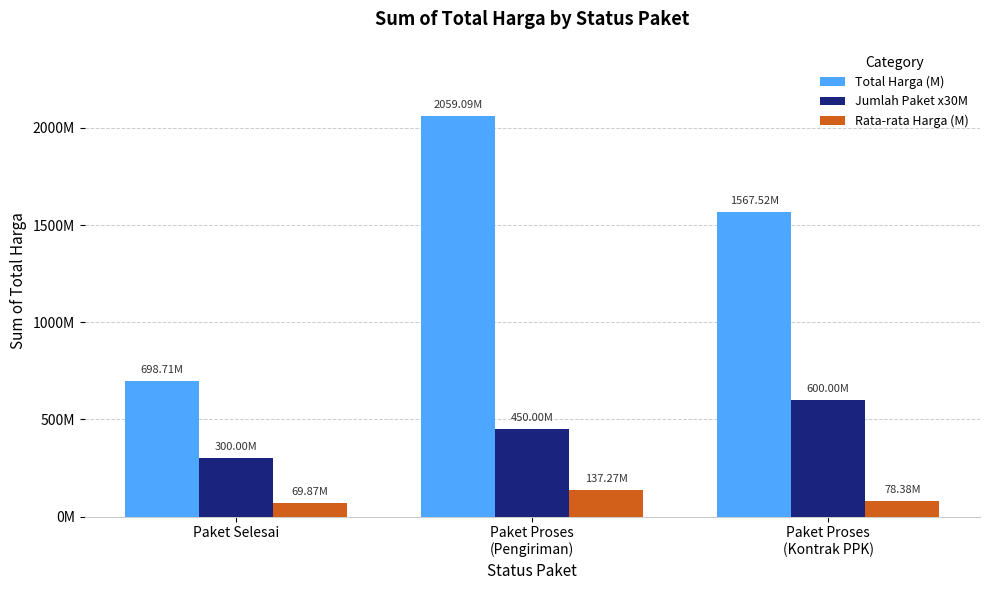

What is the value of the Rata-rata Harga (M) bar at the 1st from the left?

69.9